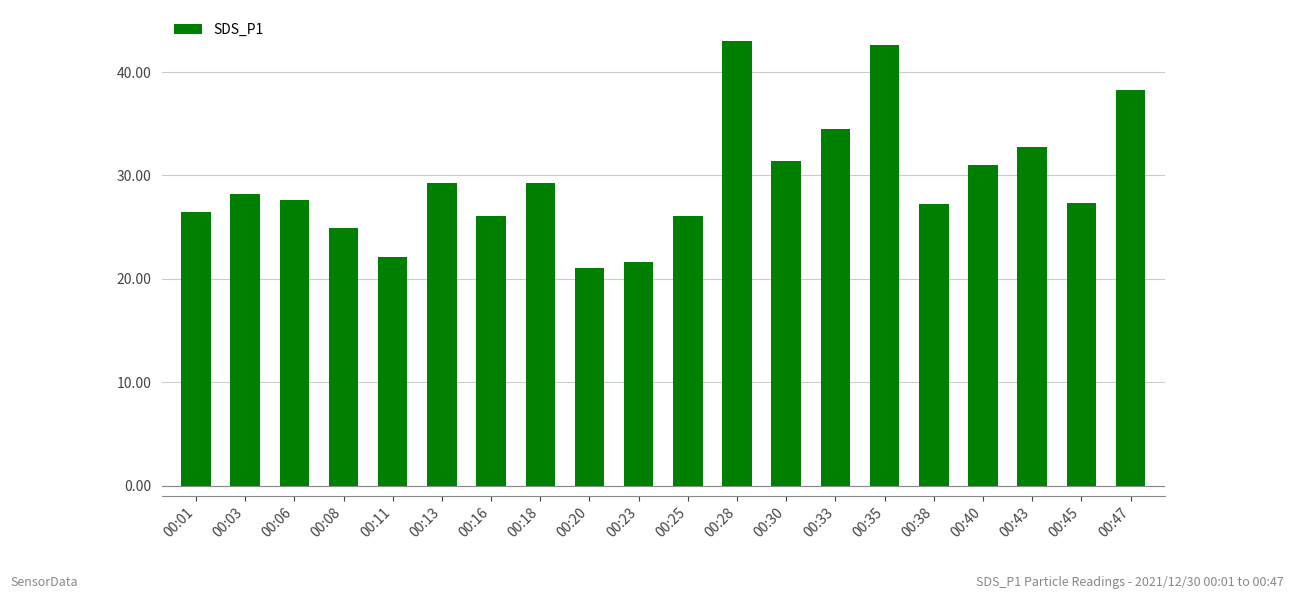

What is the ratio of the value at 00:38 to the value at 00:30?

0.9